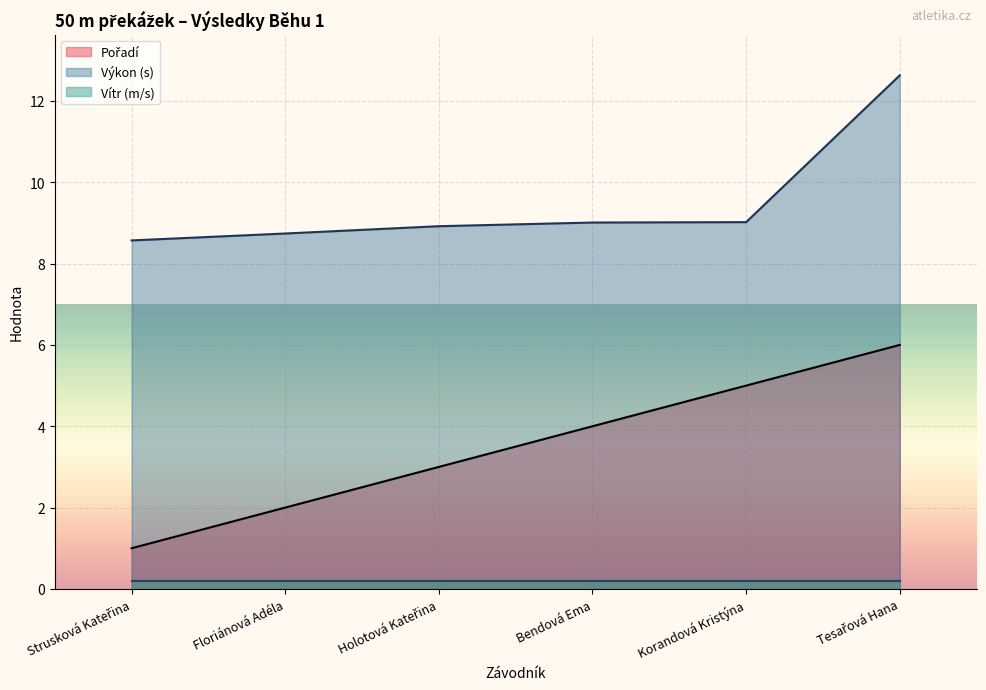

At which label does Pořadí reach its minimum?

Strusková Kateřina